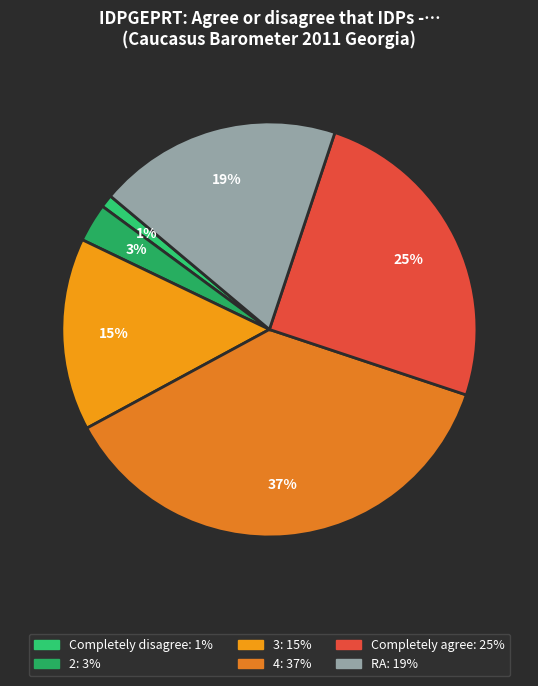

True or false: Completely disagree accounts for 11% of the total.

False